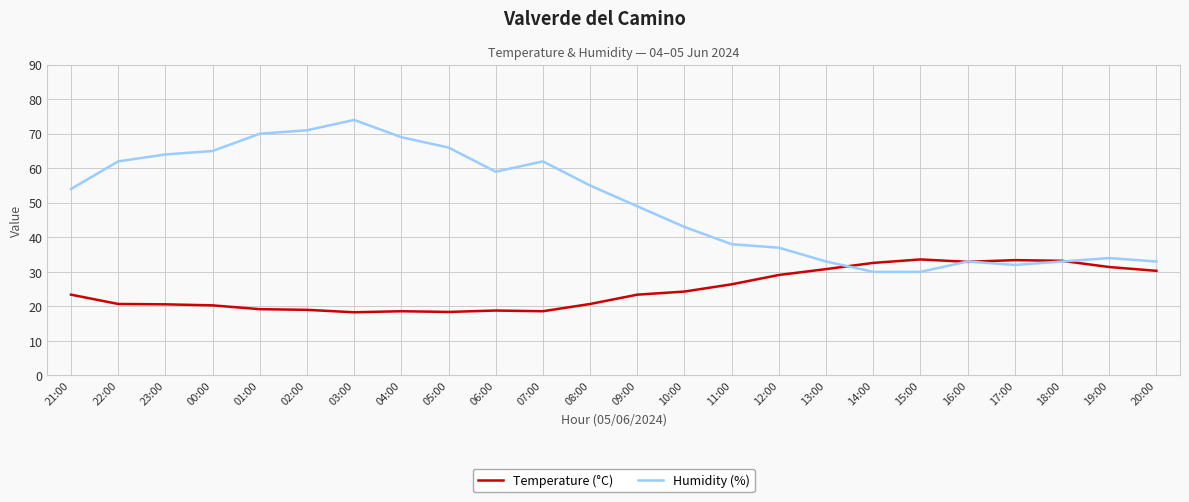

At which category does the chart reach its peak across all series?

03:00